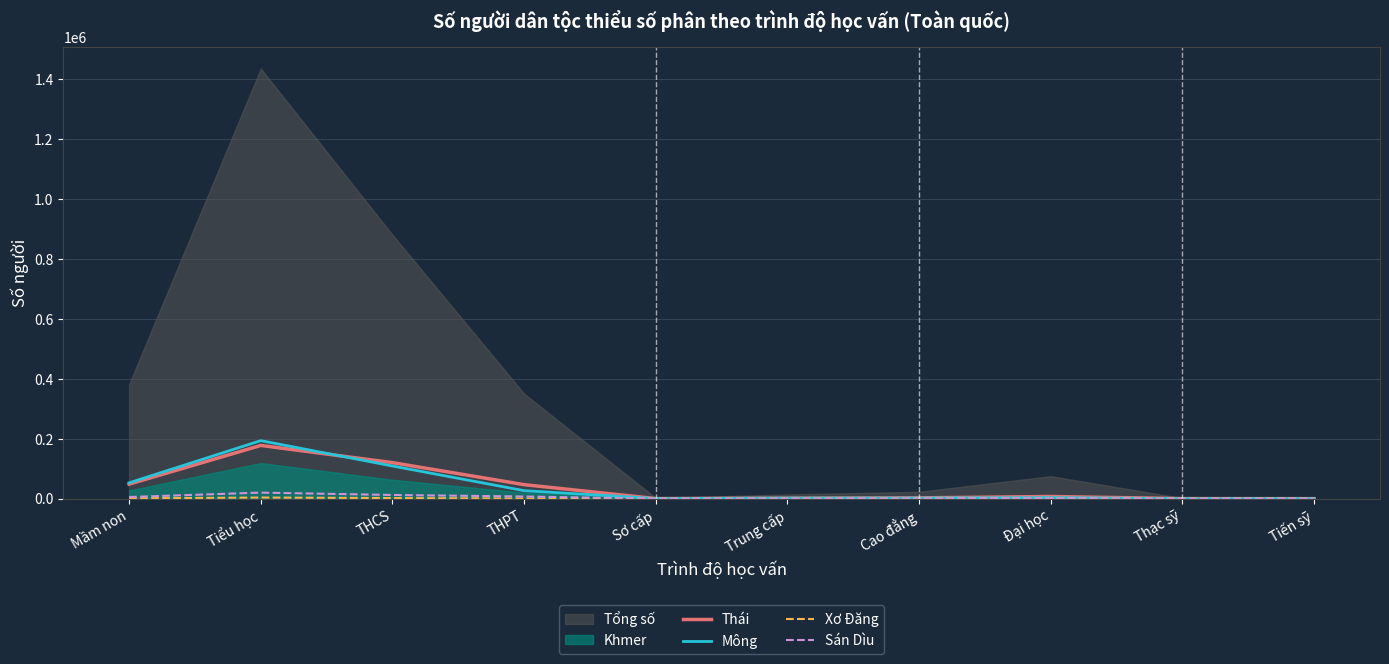

What is the maximum value for Mông?

193516